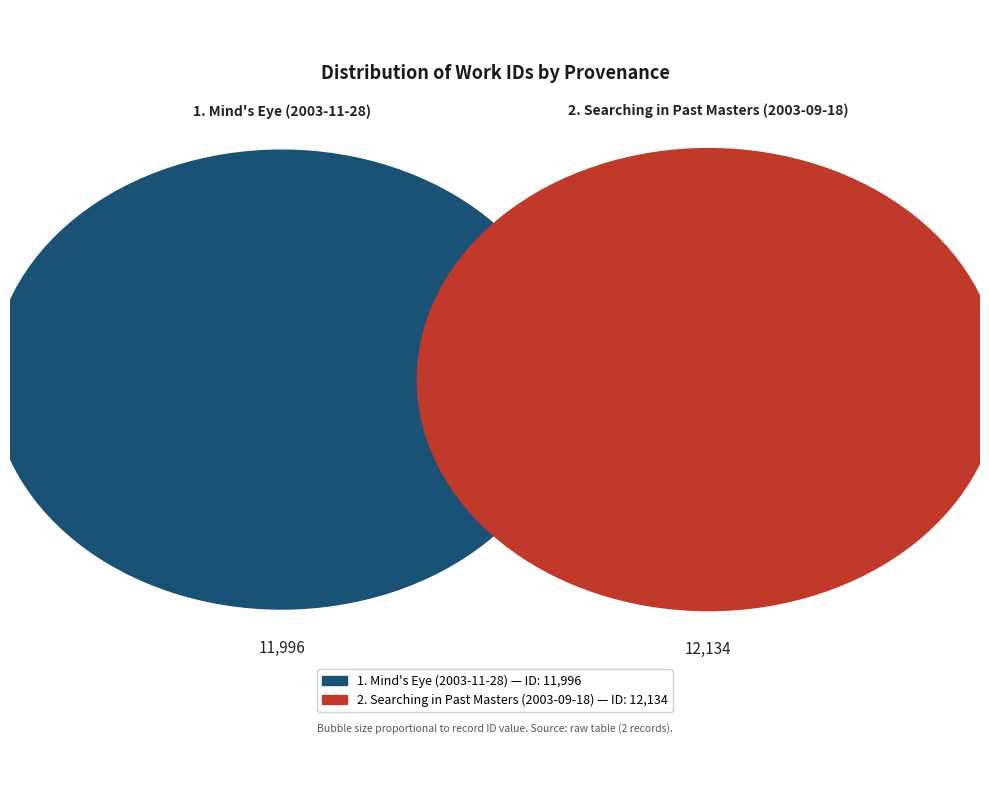

How many slices are in this pie chart?

2